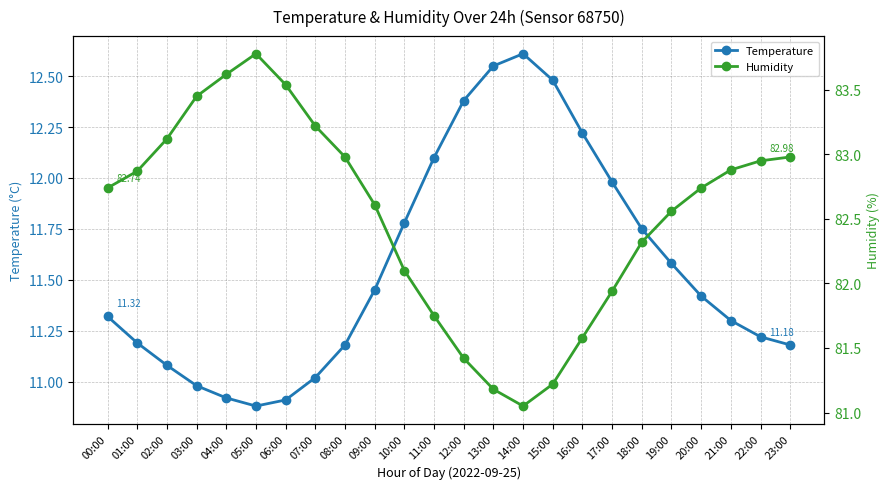

Rank the series by their maximum value, from lowest to highest.

Temperature, Humidity